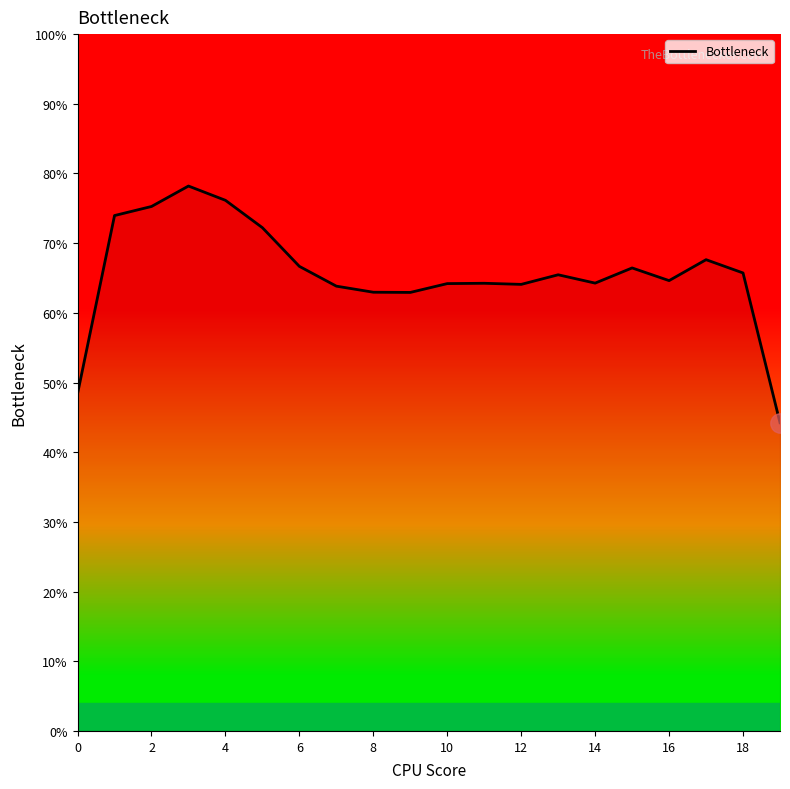

What is the difference between the maximum and minimum values?

34.0